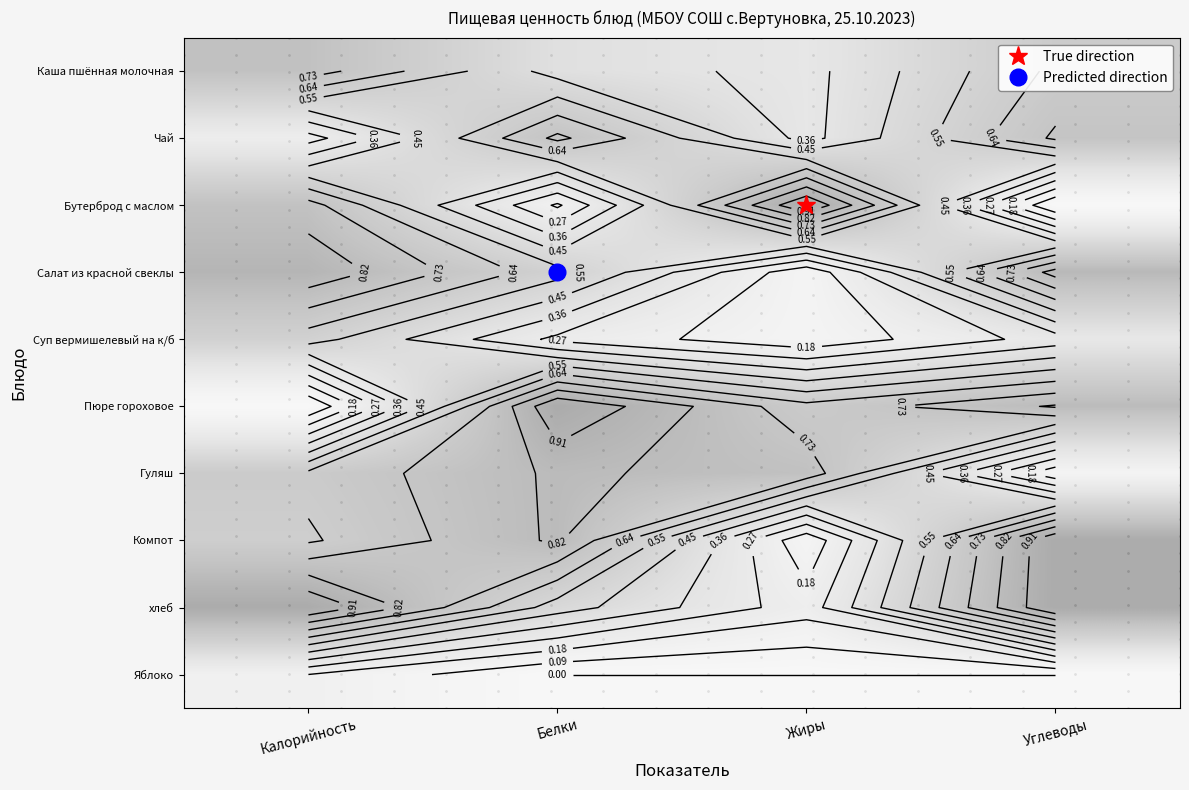

What is the sum of the Чай values at Жиры and Калорийность?

0.6